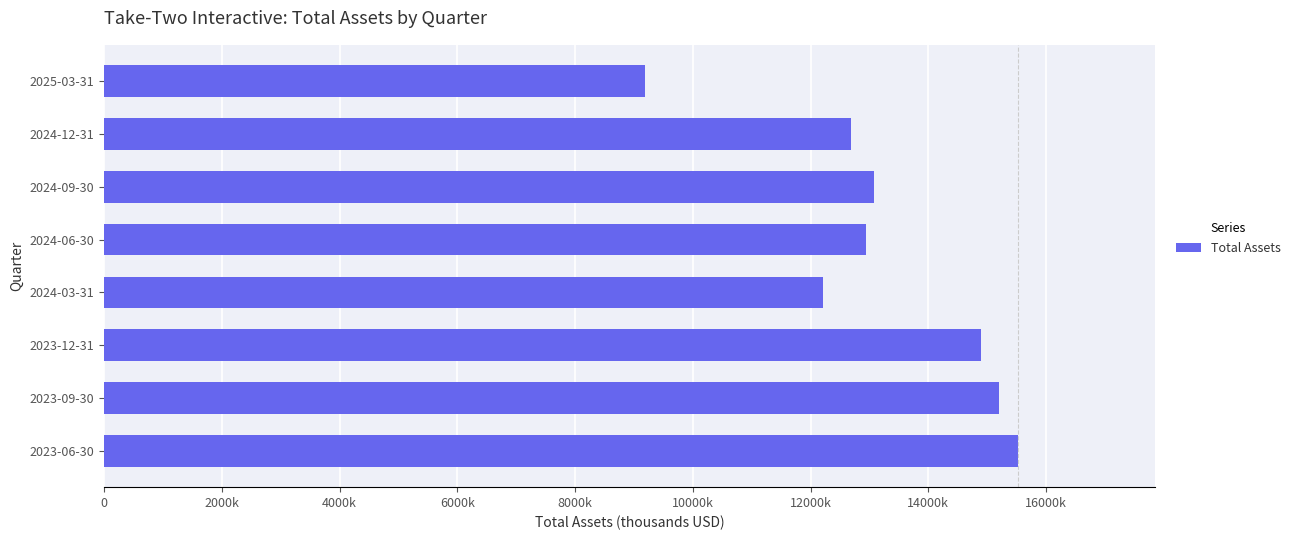

At which category does the chart reach its peak across all series?

2023-06-30